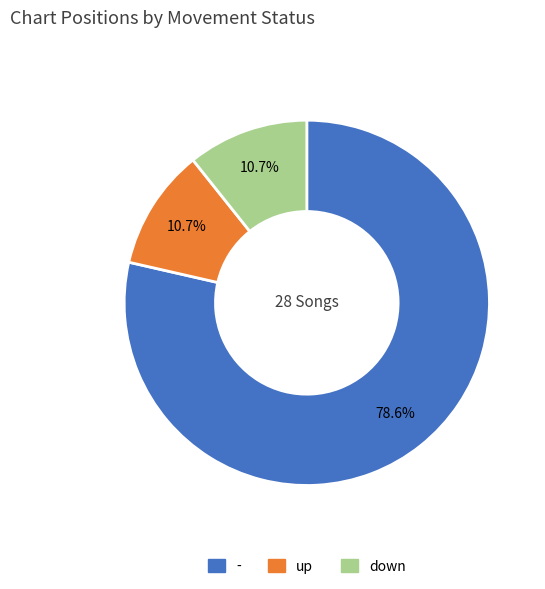

To the nearest percent, what is the difference between the - and up slice percentages?

68%